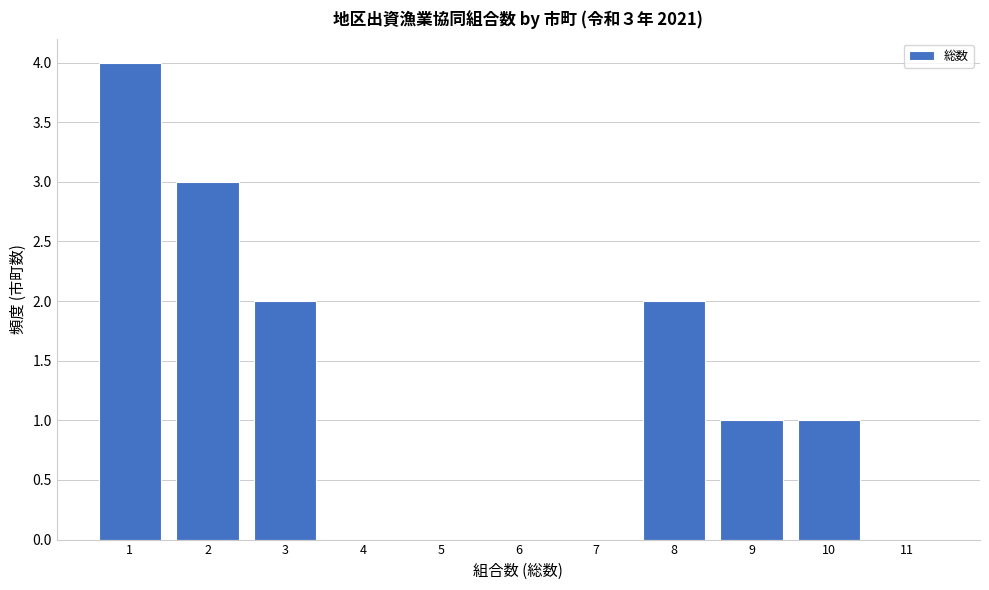

Reading left to right, what are all the values shown in this chart?

1=4	2=3	3=2	4=0	5=0	6=0	7=0	8=2	9=1	10=1	11=0